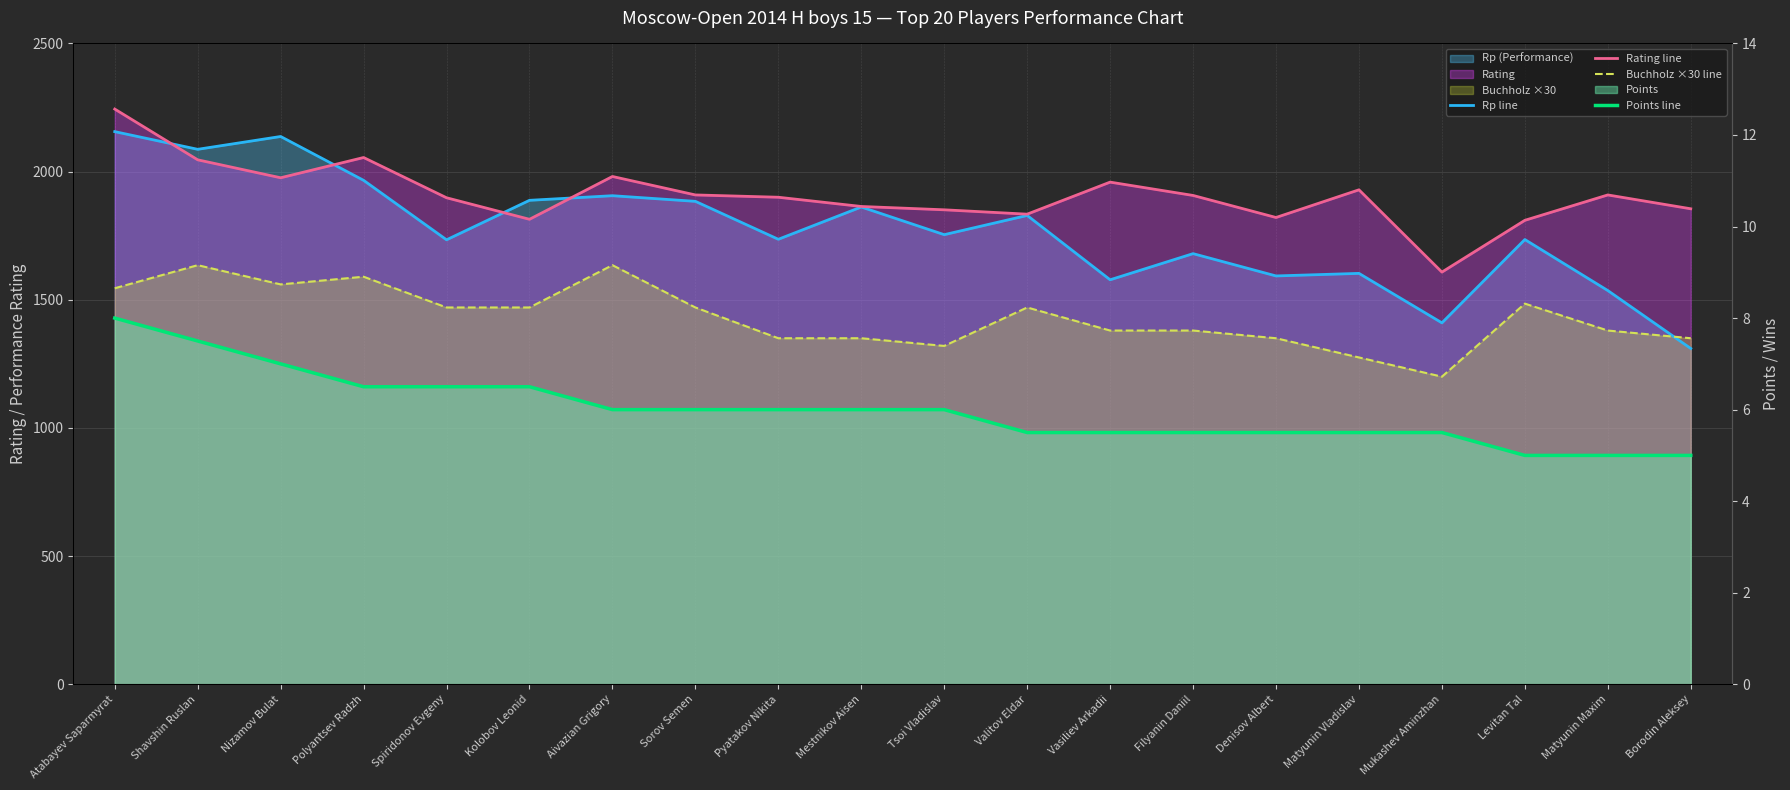

What is the difference between the maximum and minimum values in the Points line series?

3.0